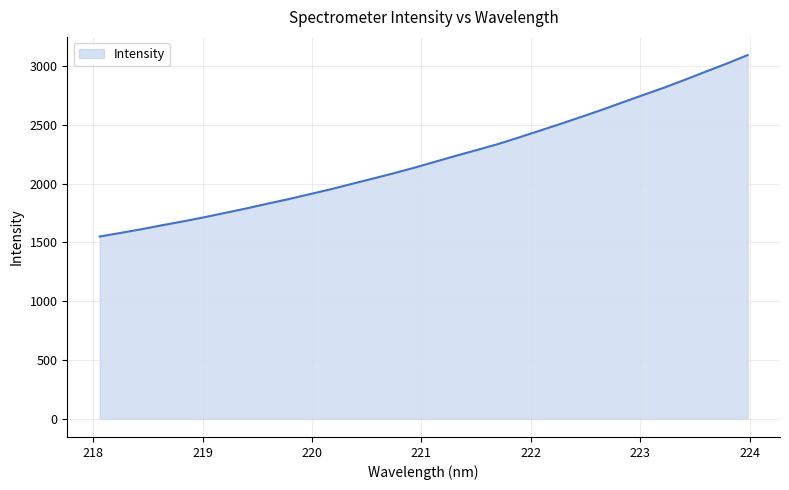

What is the difference between the maximum and minimum values?

1543.3